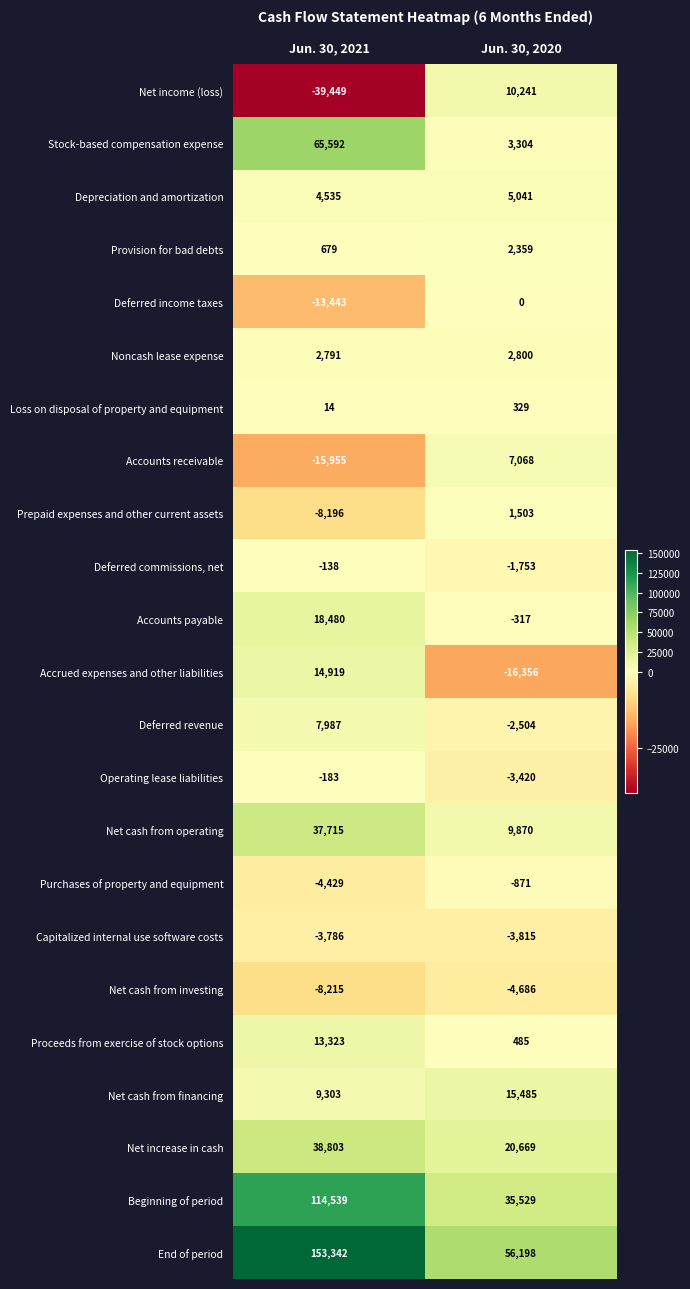

What is the highest value of the Purchases of property and equipment series?

-871